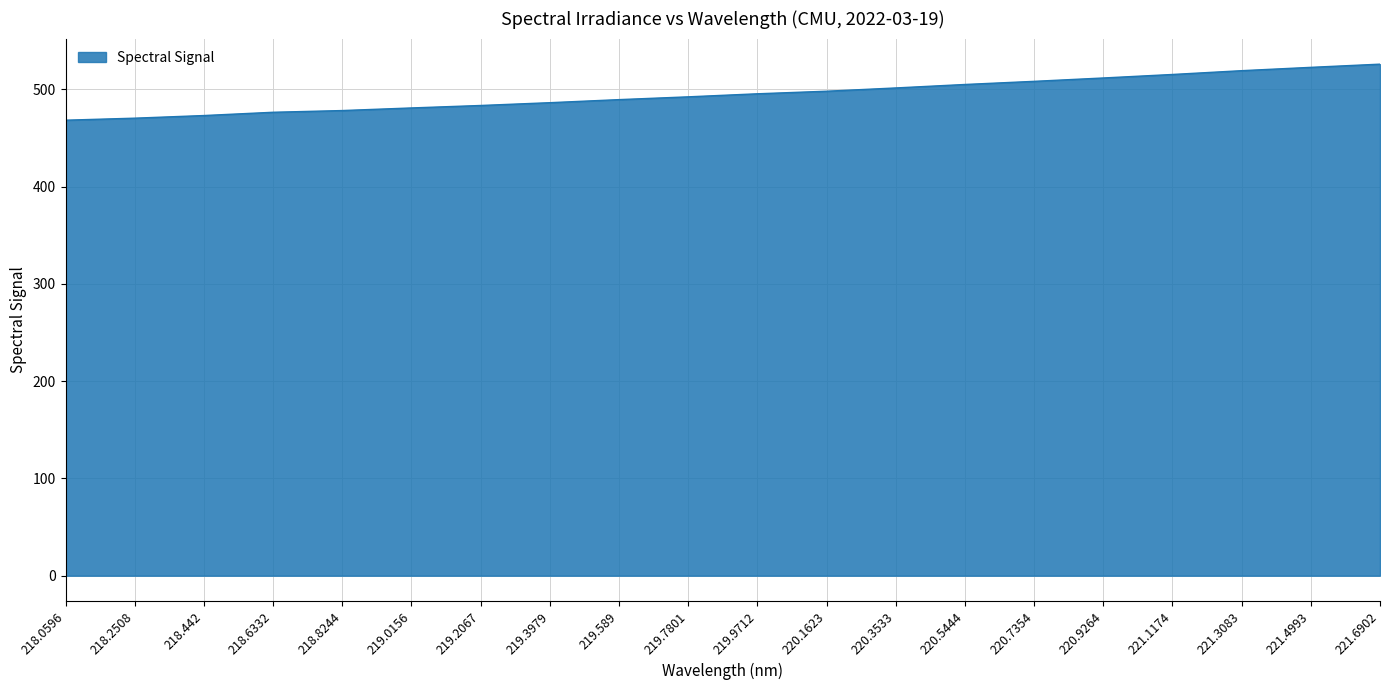

What is the smallest value displayed?

468.2